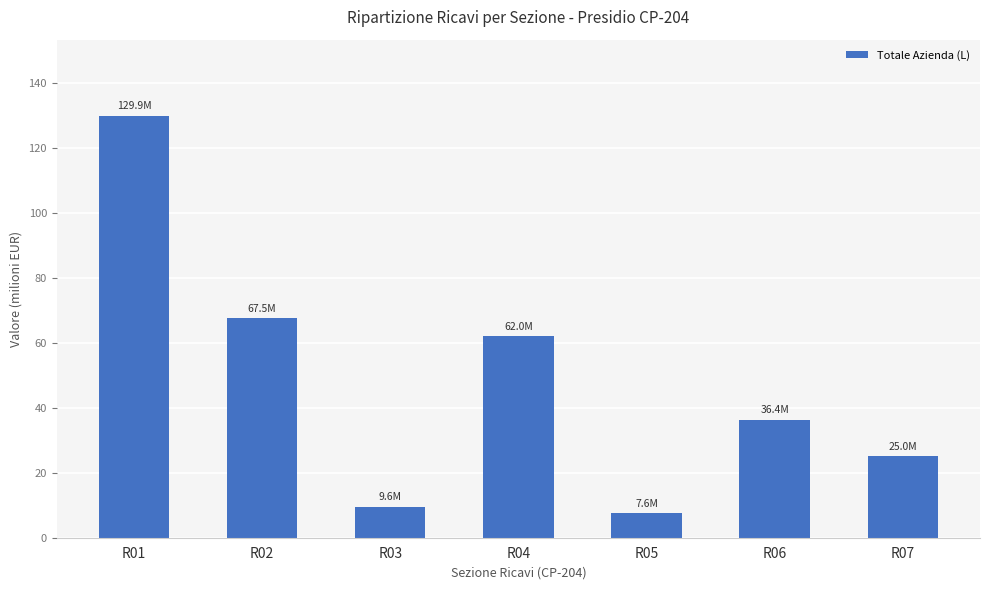

What is the difference between the maximum and minimum values?

122.3